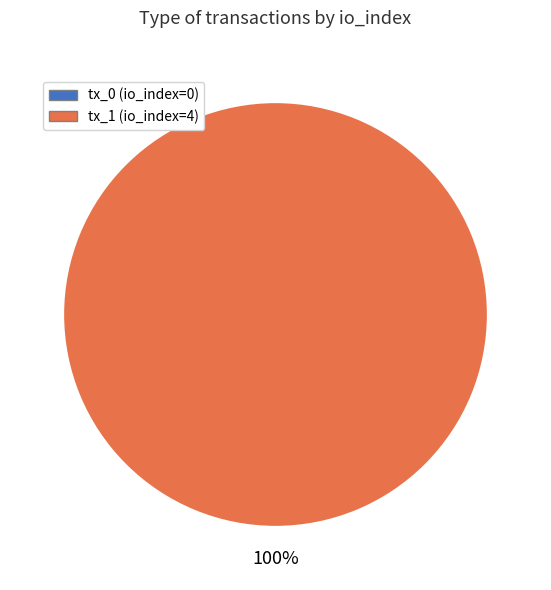

Is there a majority slice in this chart?

Yes